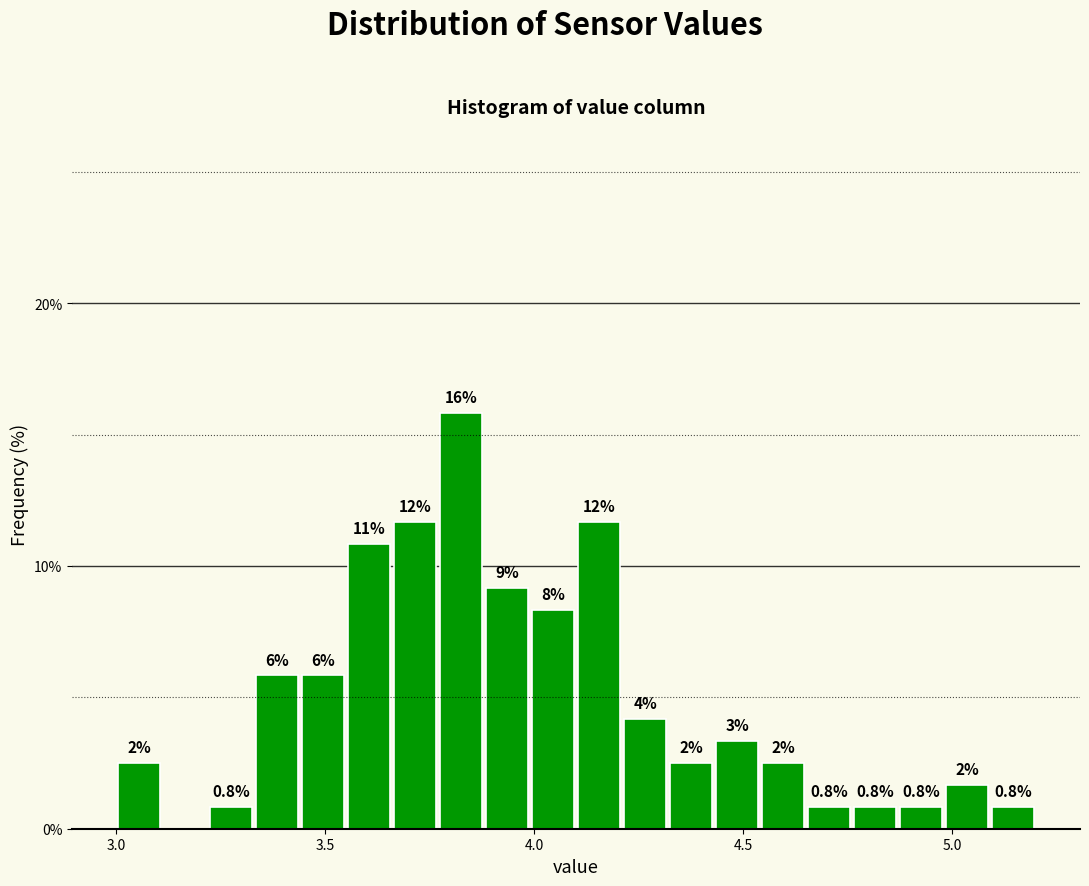

Around what value on the x-axis is the tallest bar? Give the approximate position of its centre, as read against the axis.

3.85